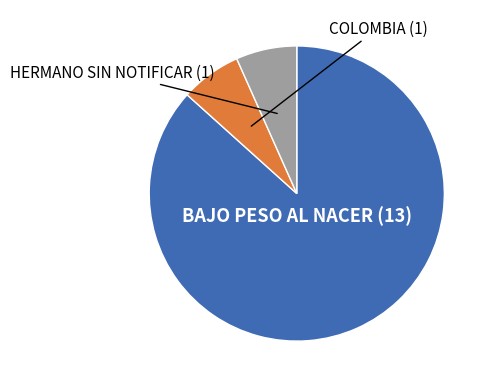

What percentage is the HERMANO SIN NOTIFICAR slice, to the nearest percent?

7%